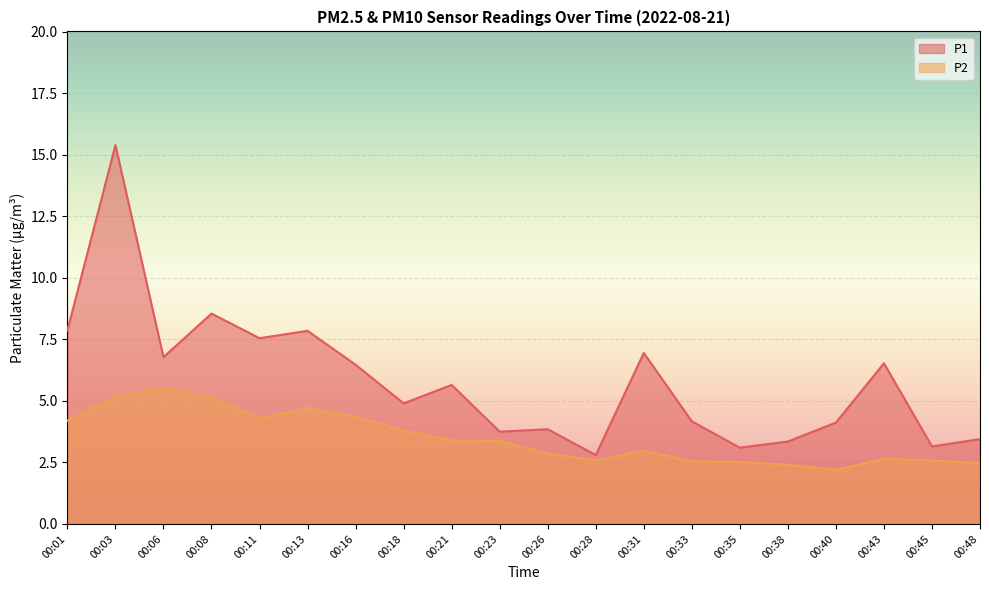

What is the sum of all P2 values?

69.8